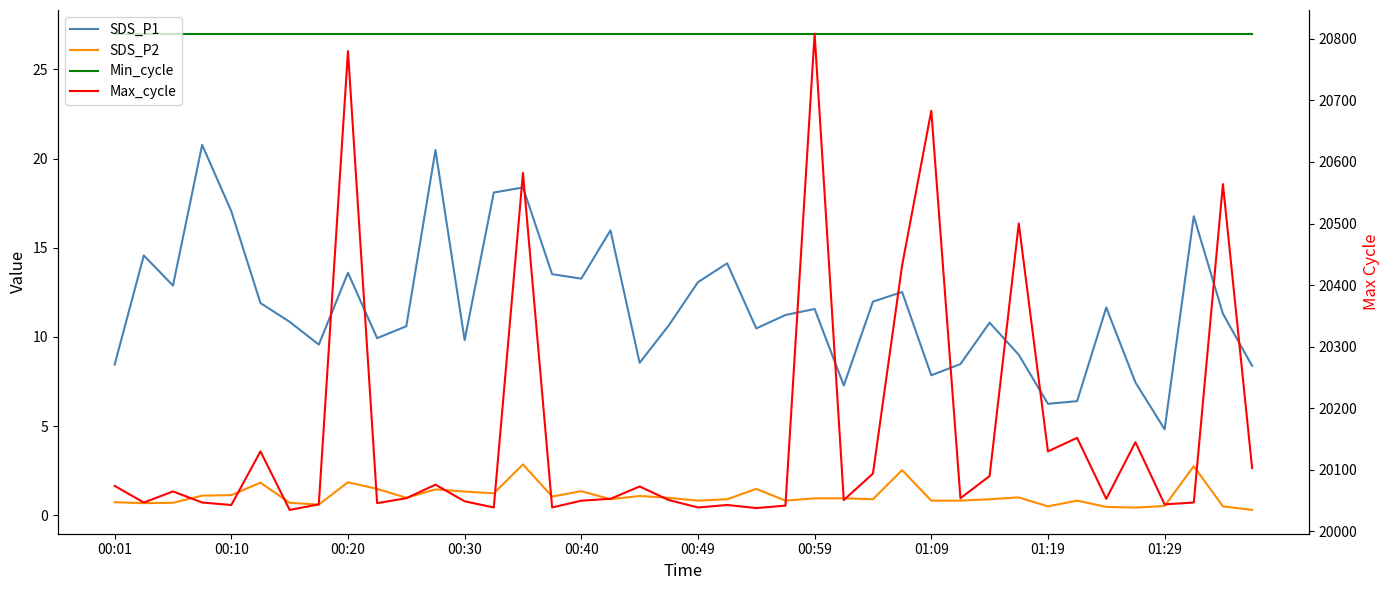

What are all the series names shown in the legend?

SDS_P1, SDS_P2, Min_cycle, Max_cycle